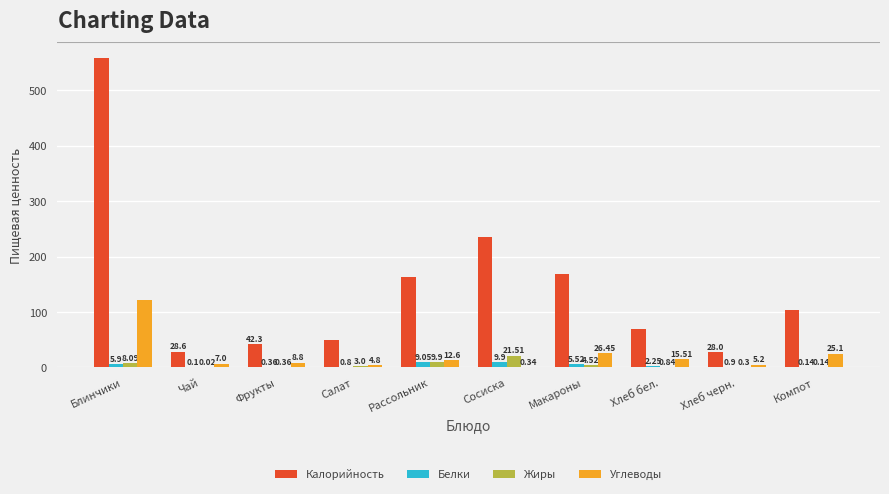

What is the sum of all Белки values?

34.9